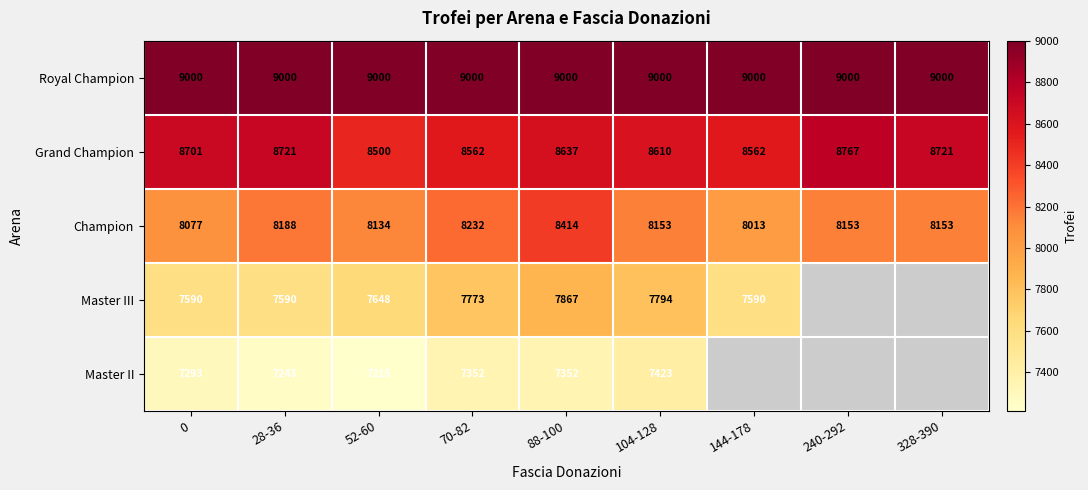

What is the minimum value shown in the chart?

7215.0